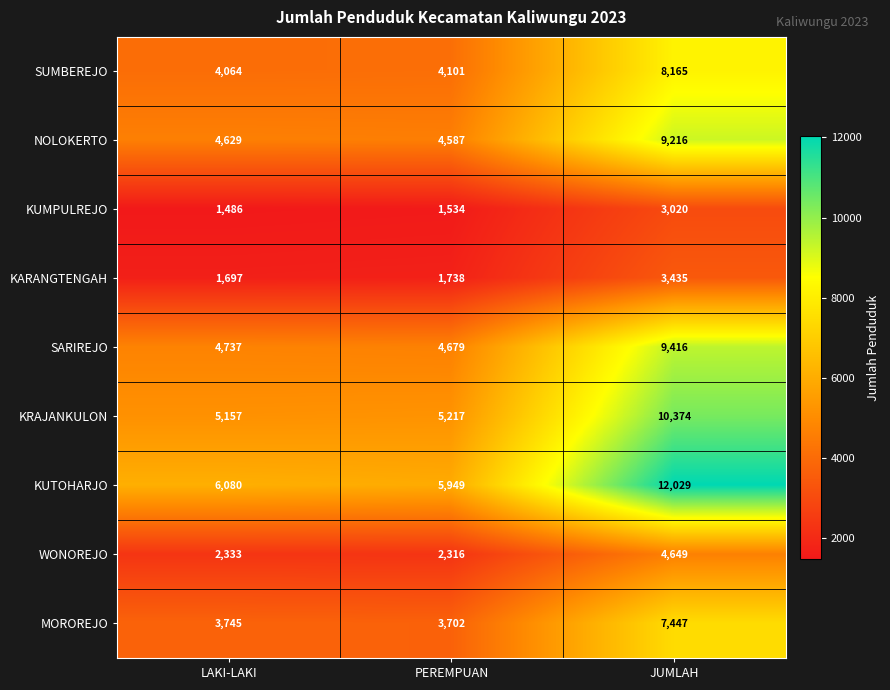

Reading left to right, what are all the values shown in this chart?

SUMBEREJO: 4064	4101	8165
NOLOKERTO: 4629	4587	9216
KUMPULREJO: 1486	1534	3020
KARANGTENGAH: 1697	1738	3435
SARIREJO: 4737	4679	9416
KRAJANKULON: 5157	5217	10374
KUTOHARJO: 6080	5949	12029
WONOREJO: 2333	2316	4649
MOROREJO: 3745	3702	7447